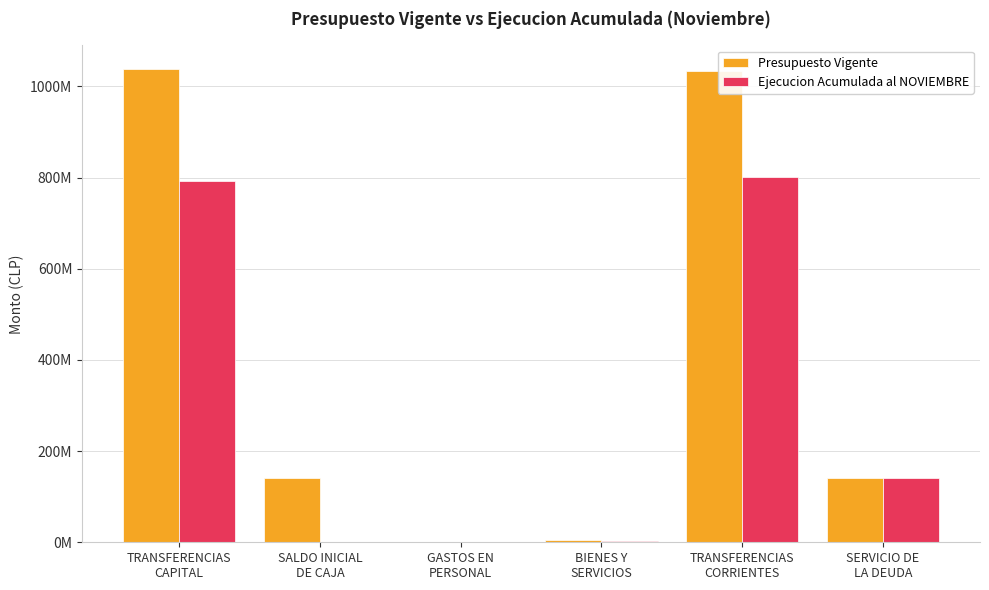

True or false: Presupuesto Vigente has a value of 1038183175 at TRANSFERENCIAS
CAPITAL.

True